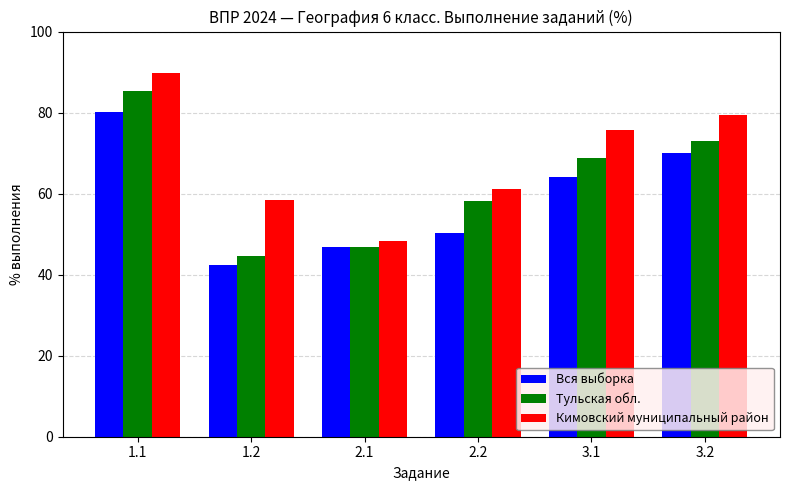

What is the minimum value for Кимовский муниципальный район?

48.4